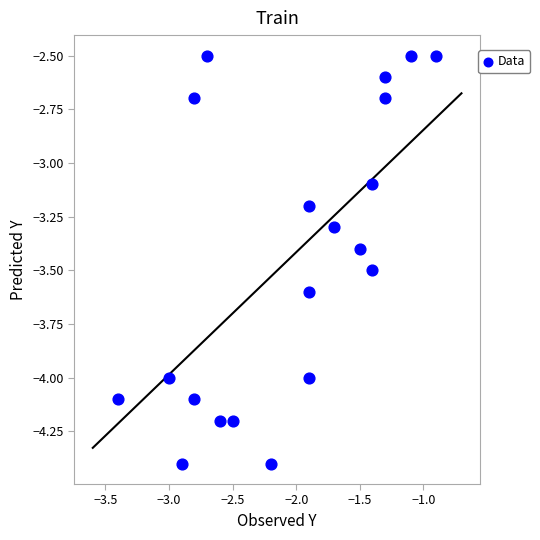

What Y value in the scatter plot is closest to -3?

-3.1